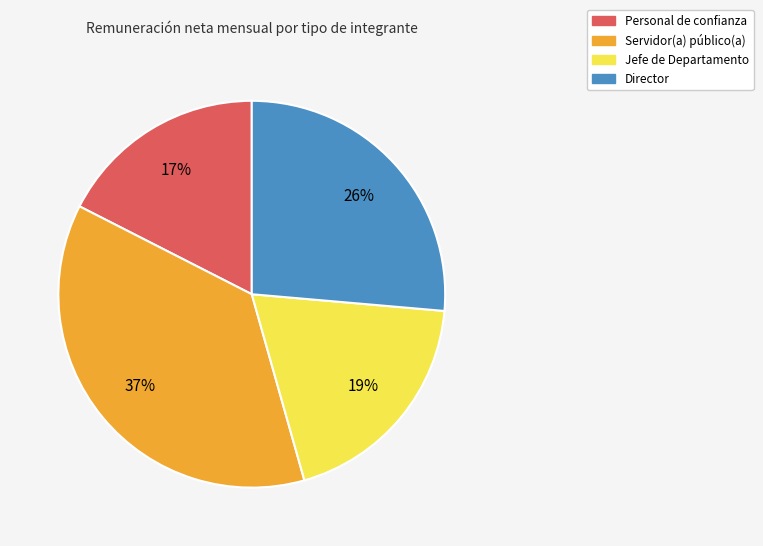

Is it true that Servidor(a) público(a) is 23% of the pie?

False